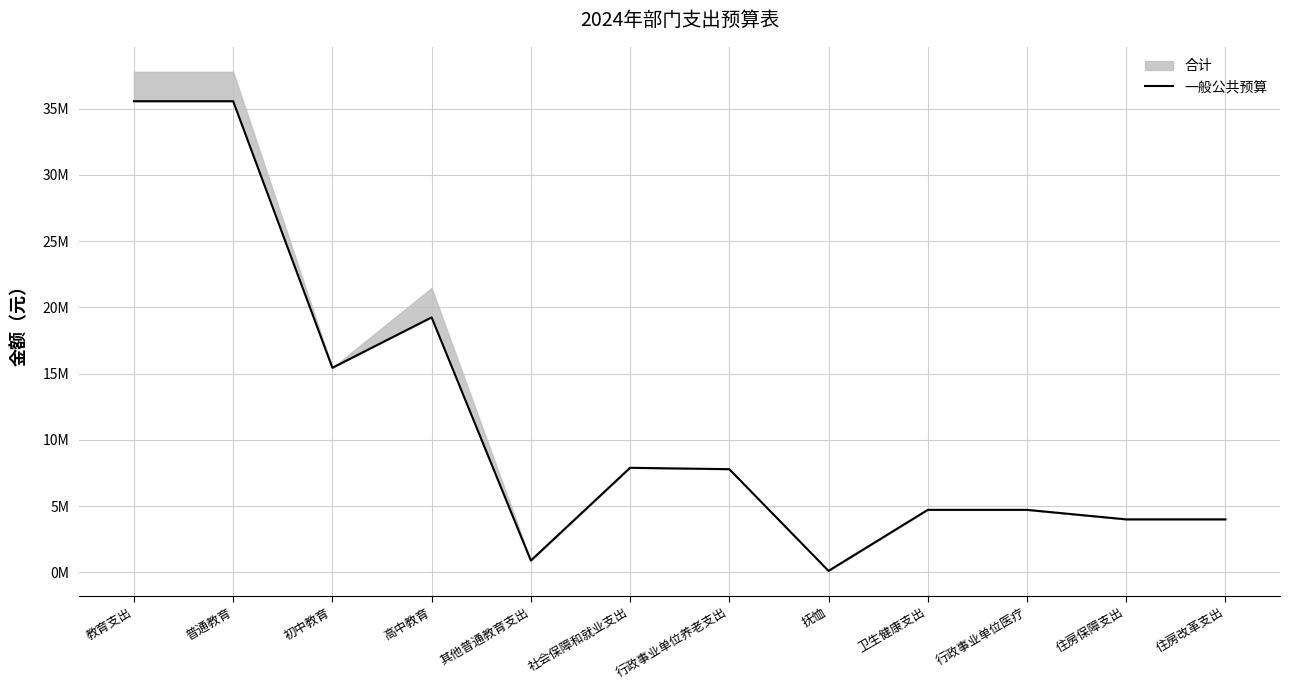

At which label is the value closest to 17836326?

高中教育